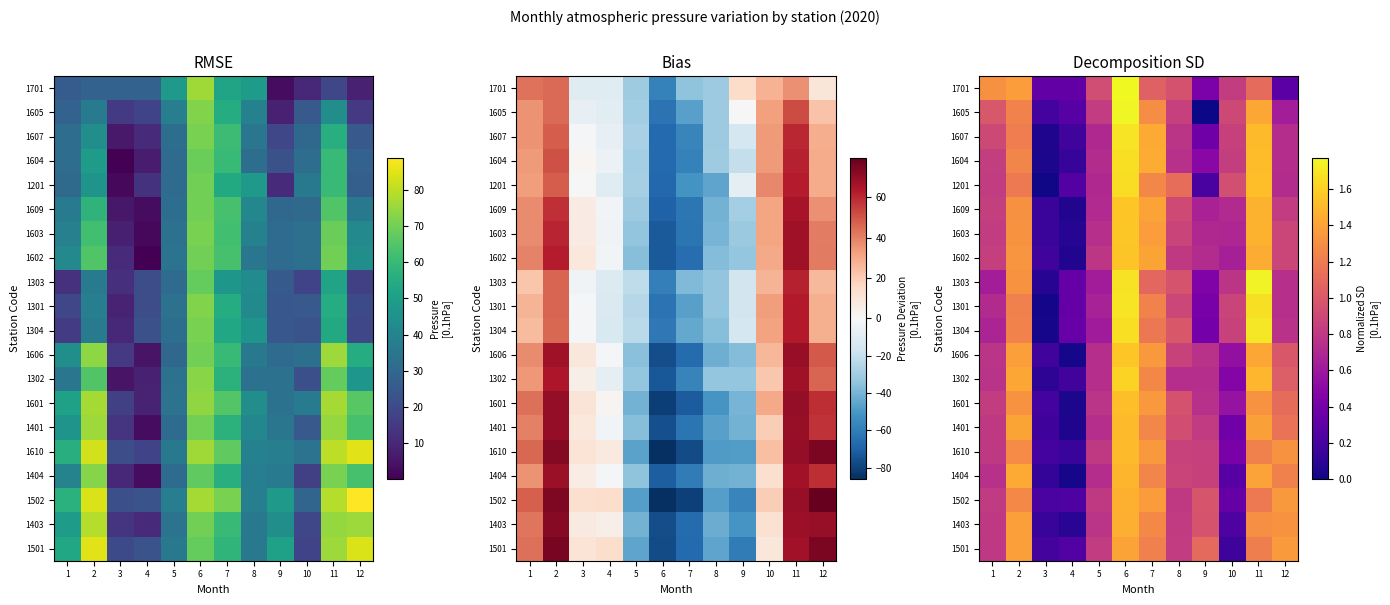

At 7, list the series in order from largest to smallest.

1604, 1607, 1602, 1609, 1603, 1502, 1601, 1610, 1606, 1605, 1403, 1302, 1201, 1401, 1404, 1301, 1501, 1304, 1303, 1701